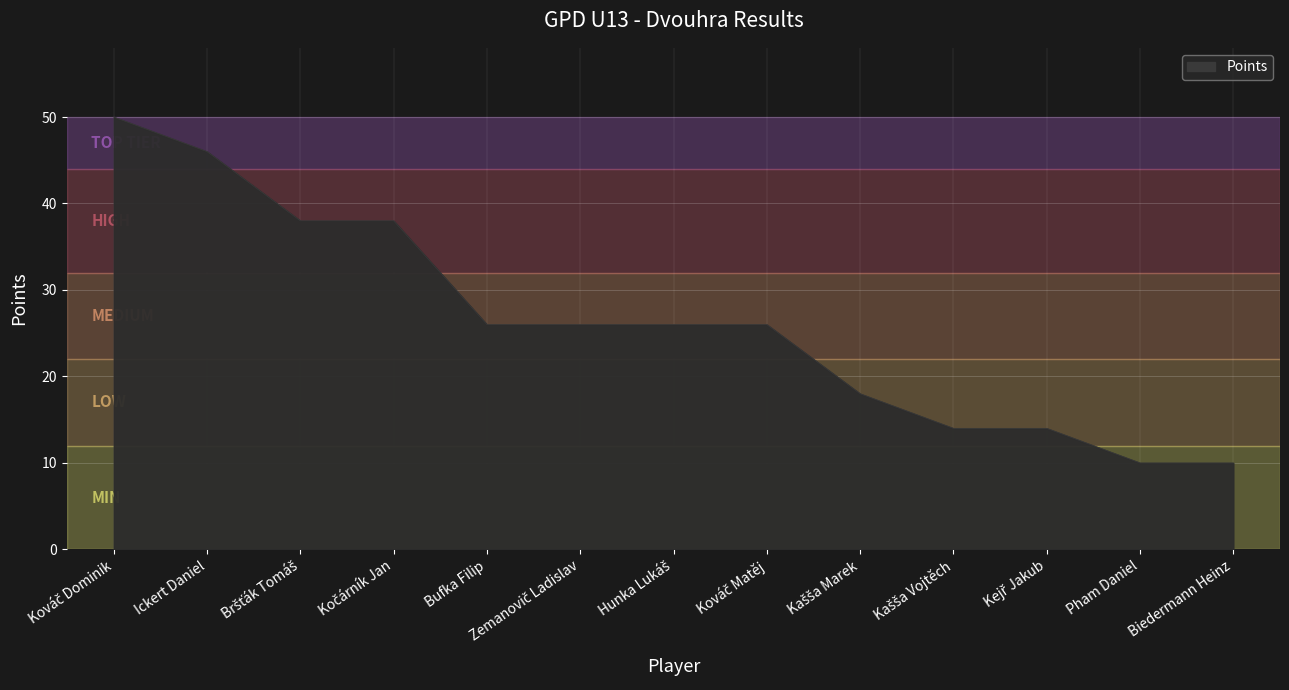

What is the minimum value shown in the chart?

10